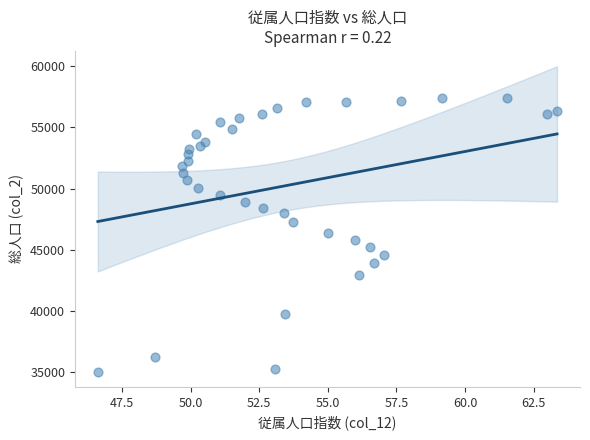

What is the range of Y values (max minus min)?

22367